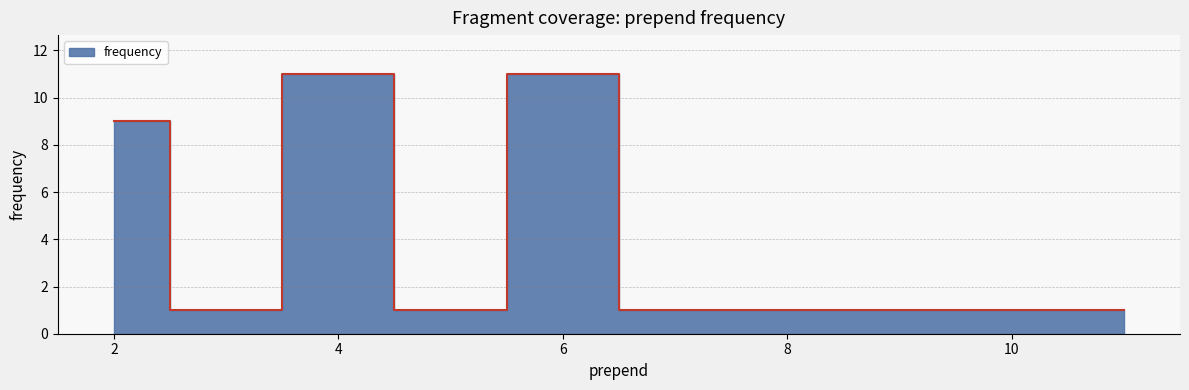

Reading right to left, transcribe all the data shown in this chart.

11=1	7=1	6=11	5=1	4=11	3=1	2=9